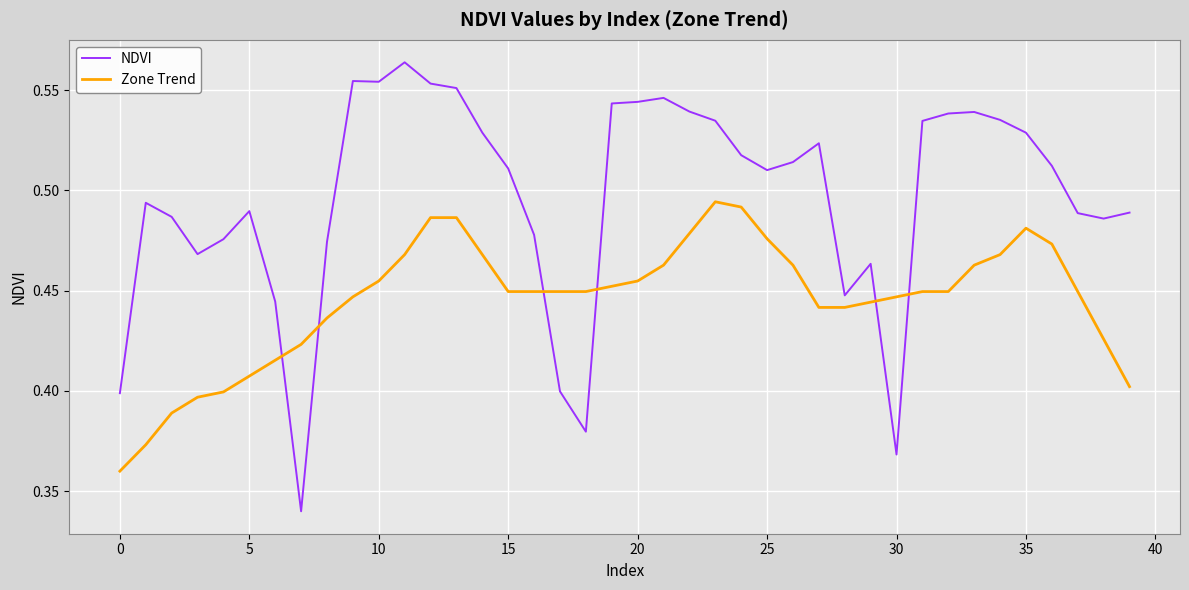

Which series has the widest spread of values?

NDVI